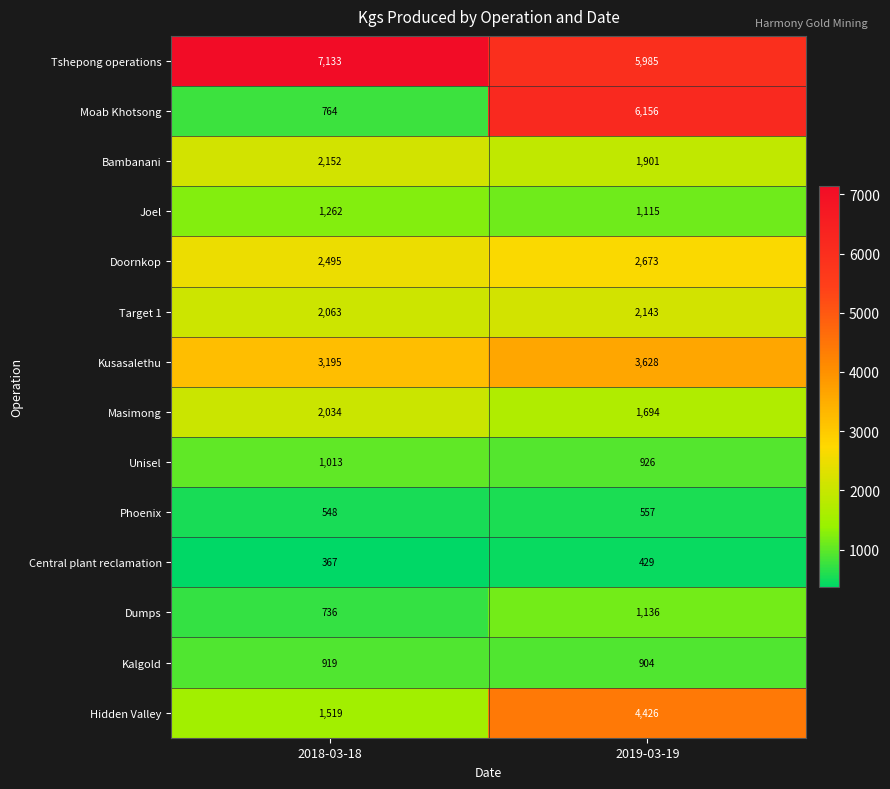

Reading right to left, transcribe all the data shown in this chart.

Tshepong operations: 5985	7133
Moab Khotsong: 6156	764
Bambanani: 1901	2152
Joel: 1115	1262
Doornkop: 2673	2495
Target 1: 2143	2063
Kusasalethu: 3628	3195
Masimong: 1694	2034
Unisel: 926	1013
Phoenix: 557	548
Central plant reclamation: 429	367
Dumps: 1136	736
Kalgold: 904	919
Hidden Valley: 4426	1519